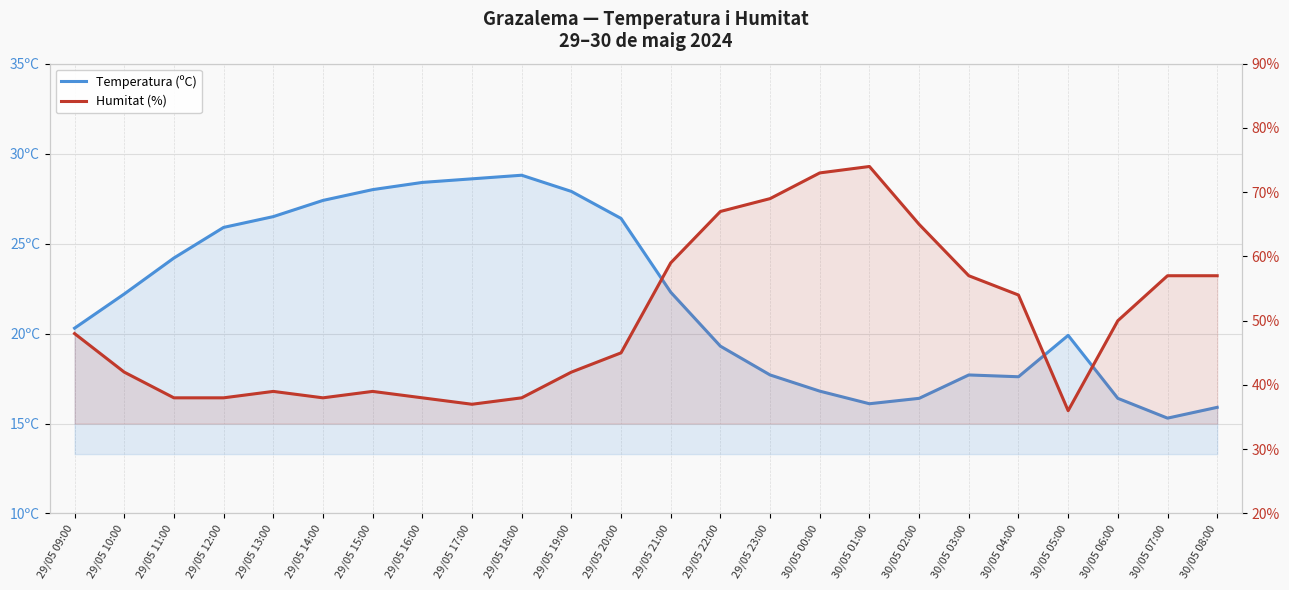

How many values in the Humitat (%) series exceed 48?

11